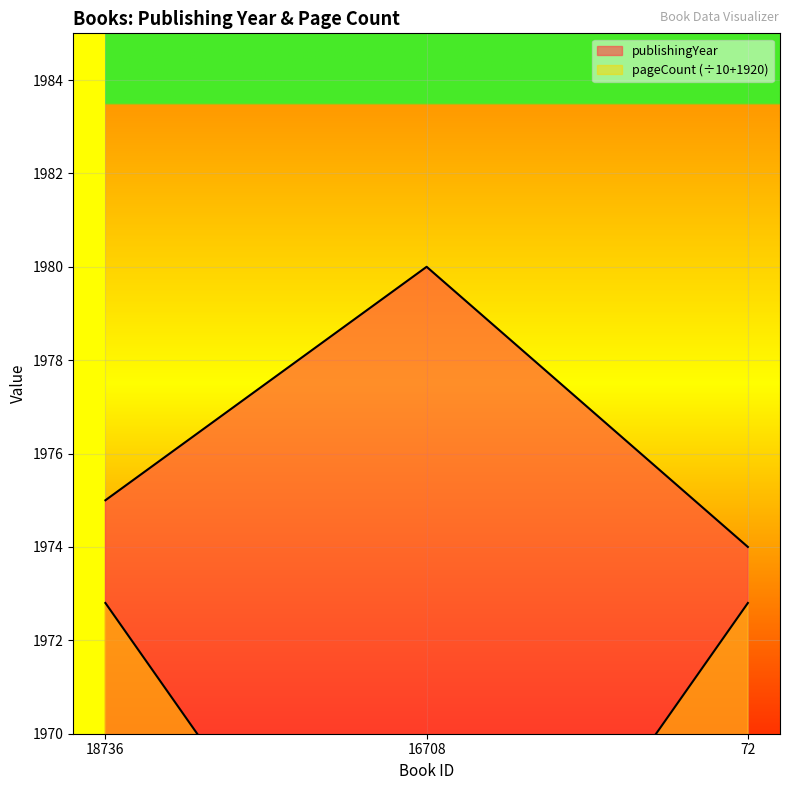

What is the difference between the publishingYear values at 16708 and 18736?

5.0